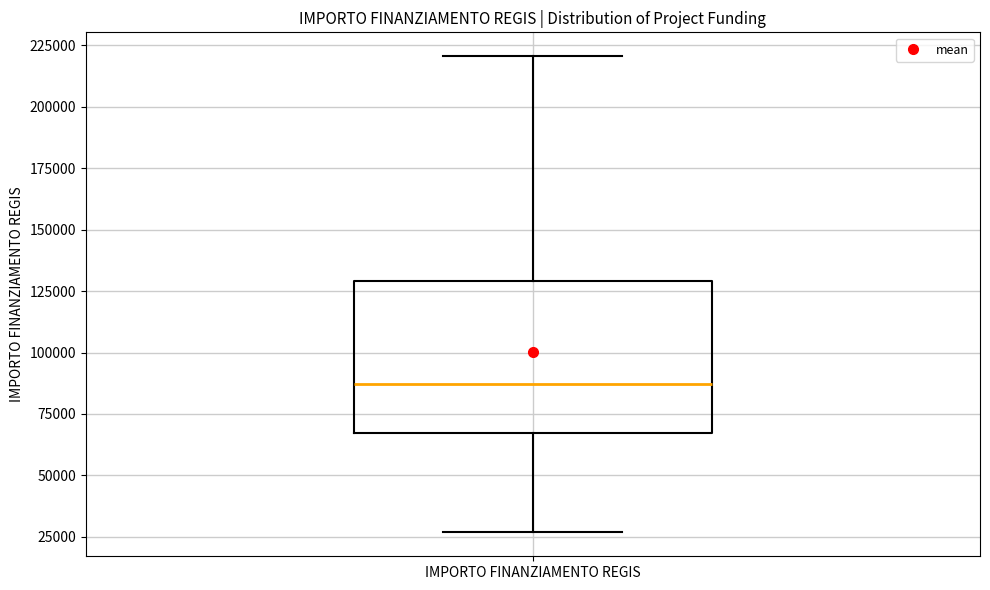

Where does the lower whisker of the box for IMPORTO FINANZIAMENTO REGIS end on the y-axis? The values are not printed on the chart, so give them approximately, as read against the axis.

25000